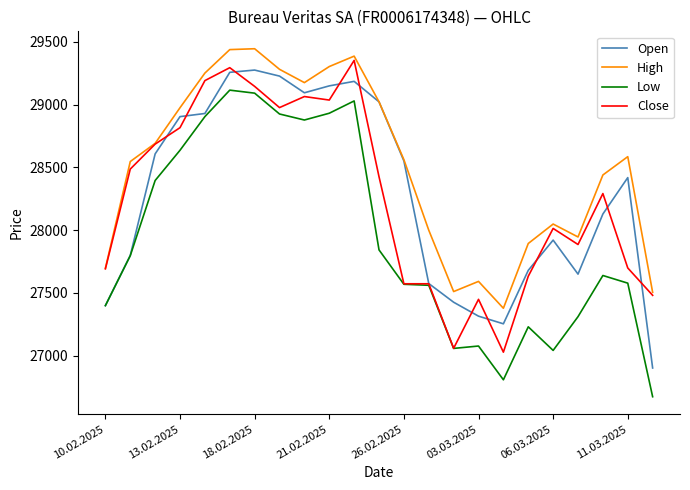

Which series has the largest total across all categories?

High